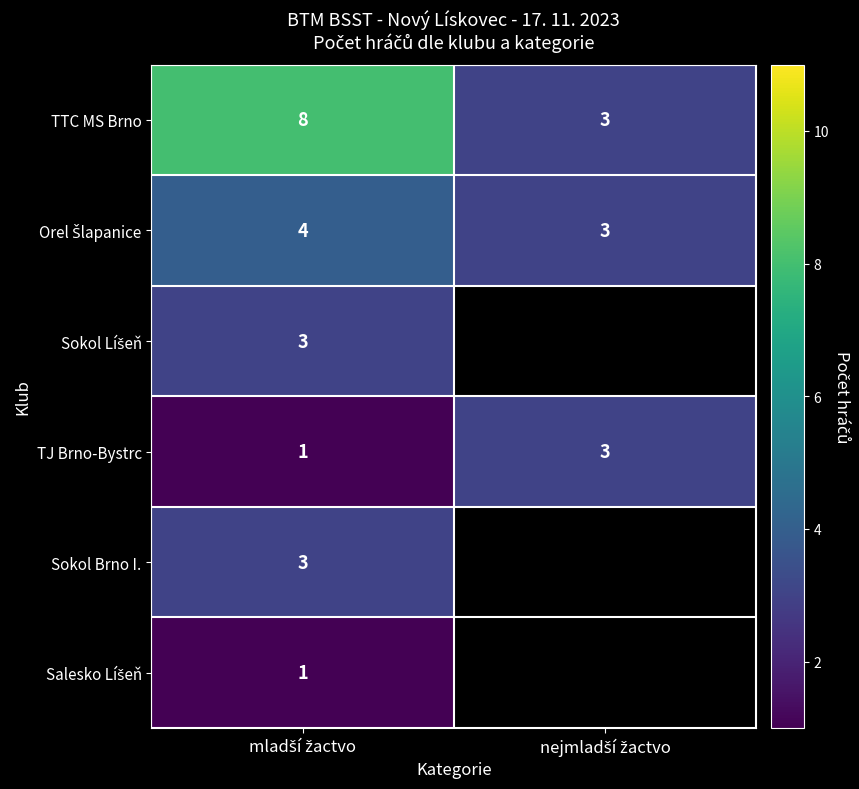

What is the highest value of the TJ Brno-Bystrc series?

3